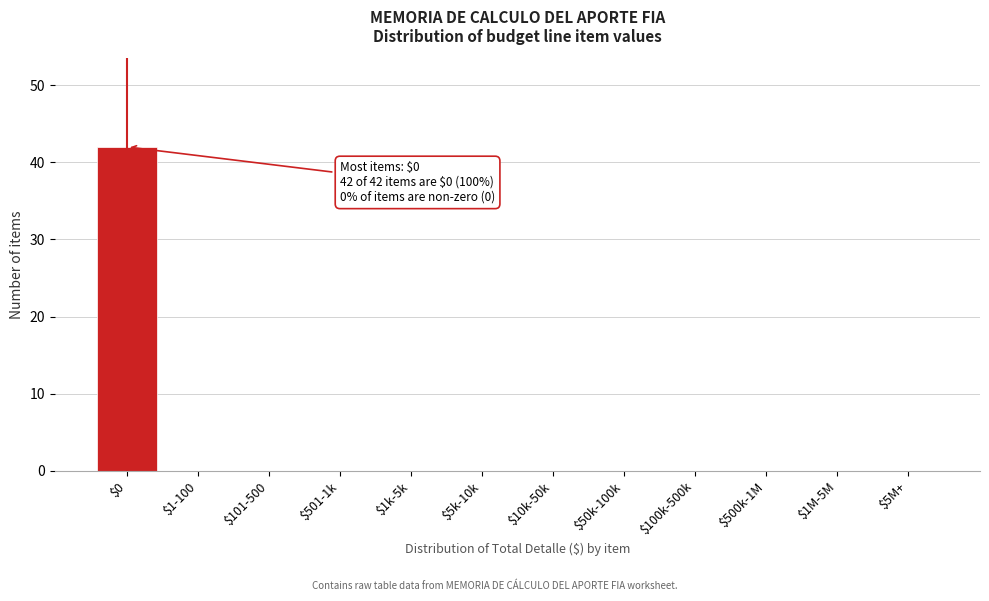

True or false: the data shows 24 at $5k-10k.

False